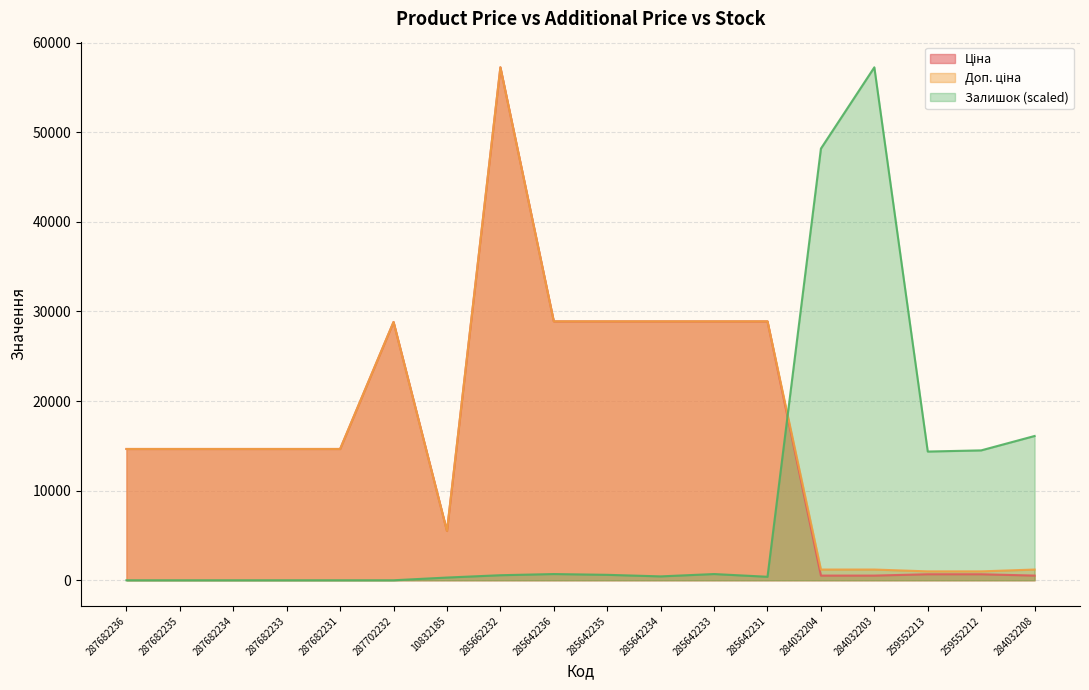

Between 259552212 and 285642236, which is larger?

285642236